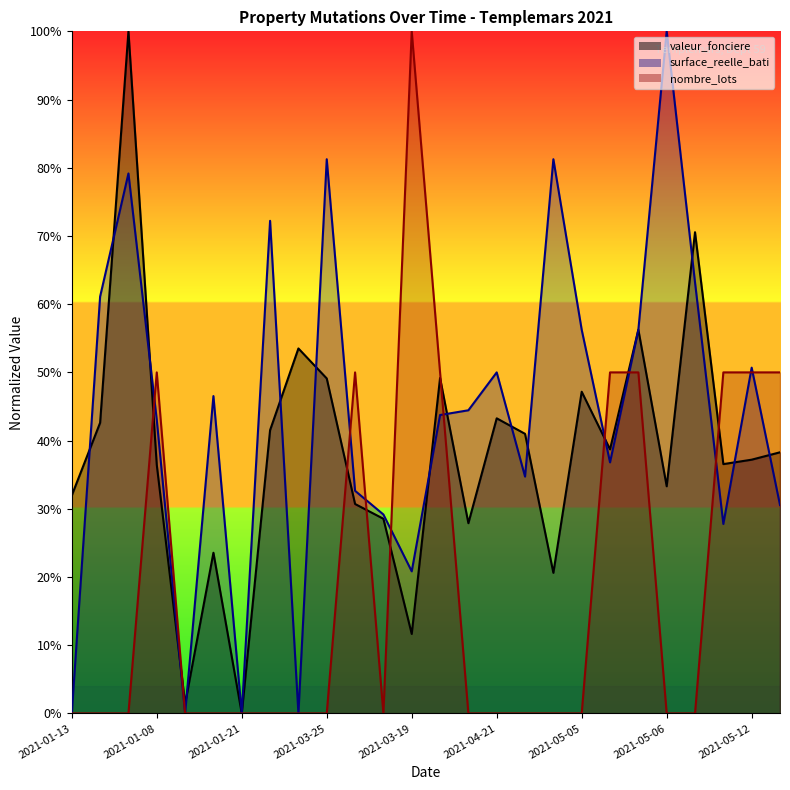

What is the average value of the surface_reelle_bati series?

0.4